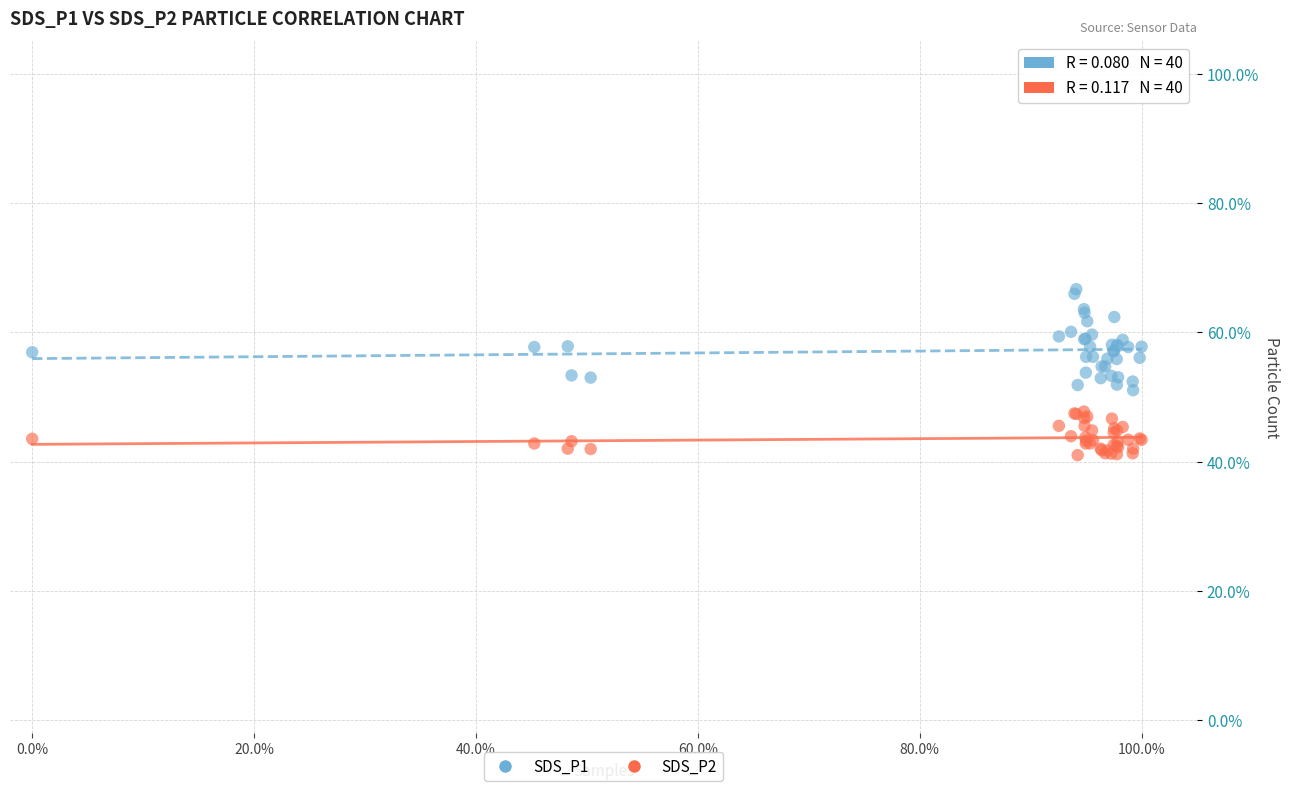

Which series has the largest Y range (max minus min)?

SDS_P1